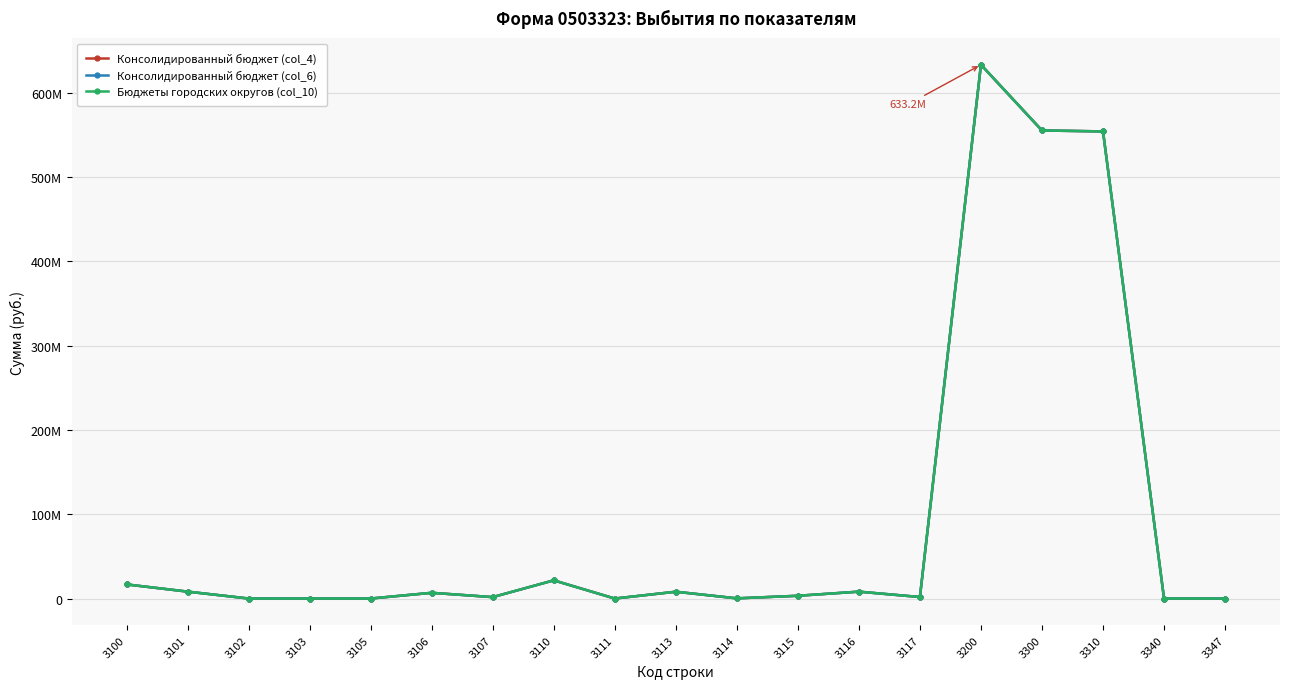

Does the chart have visible grid lines?

Yes